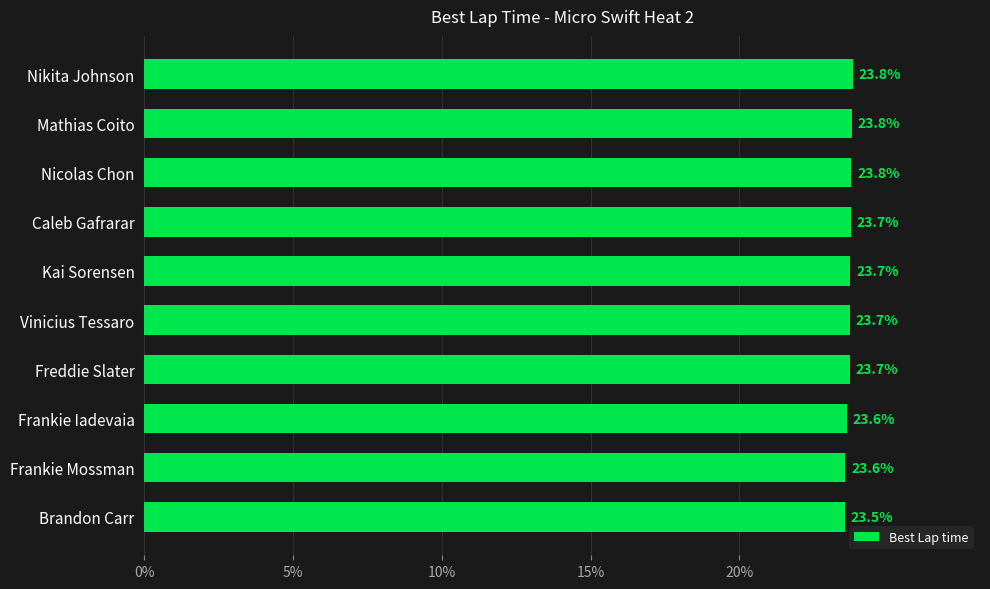

What is the approximate value at Freddie Slater?

23.7